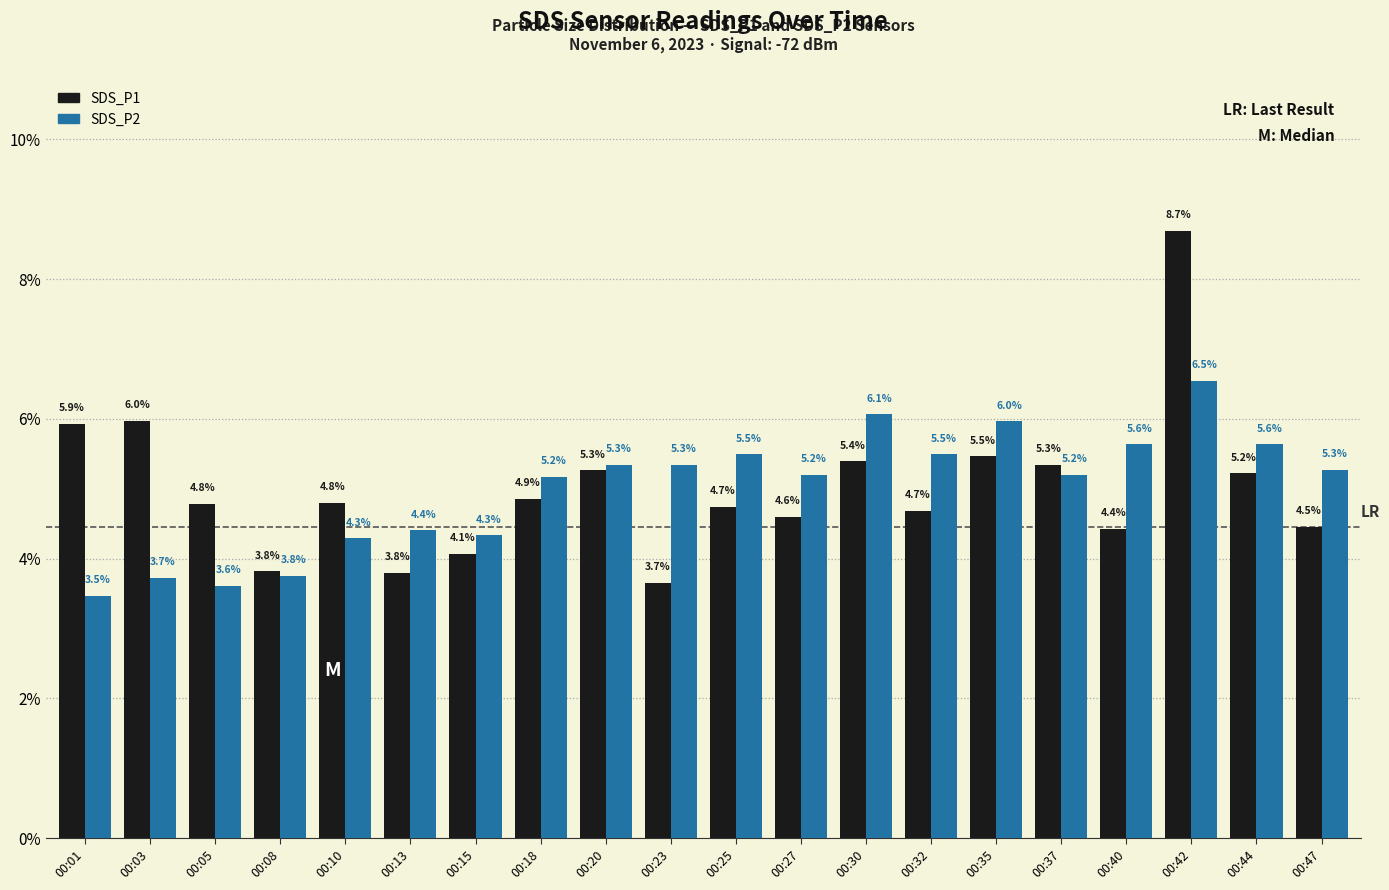

What is the approximate value of SDS_P2 at 00:44?

5.6